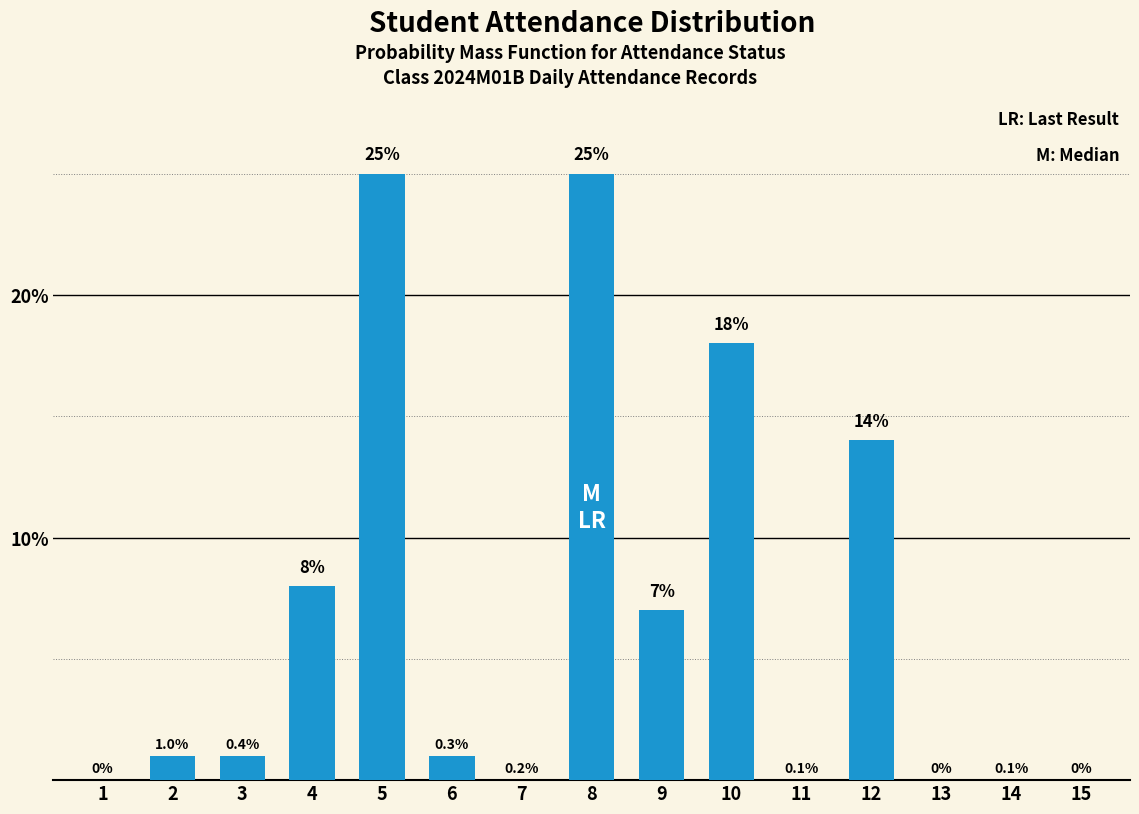

Reading left to right, extract all data points from this chart.

1=0	2=1	3=1	4=8	5=25	6=1	7=0	8=25	9=7	10=18	11=0	12=14	13=0	14=0	15=0